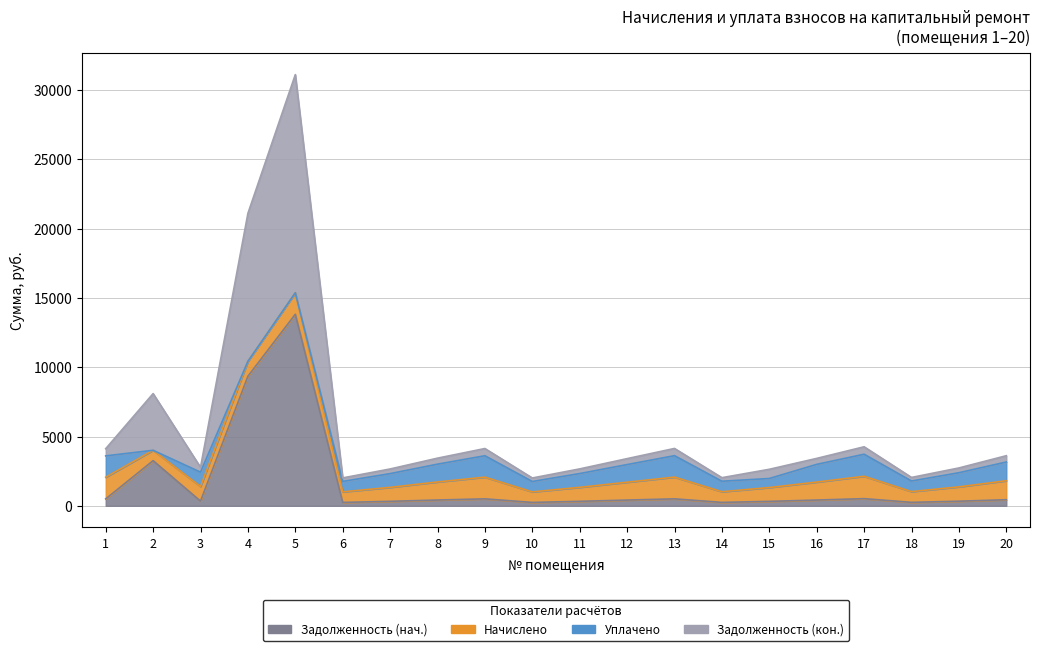

What is the difference between the maximum and minimum values in the задолженность (2) series?

29107.3